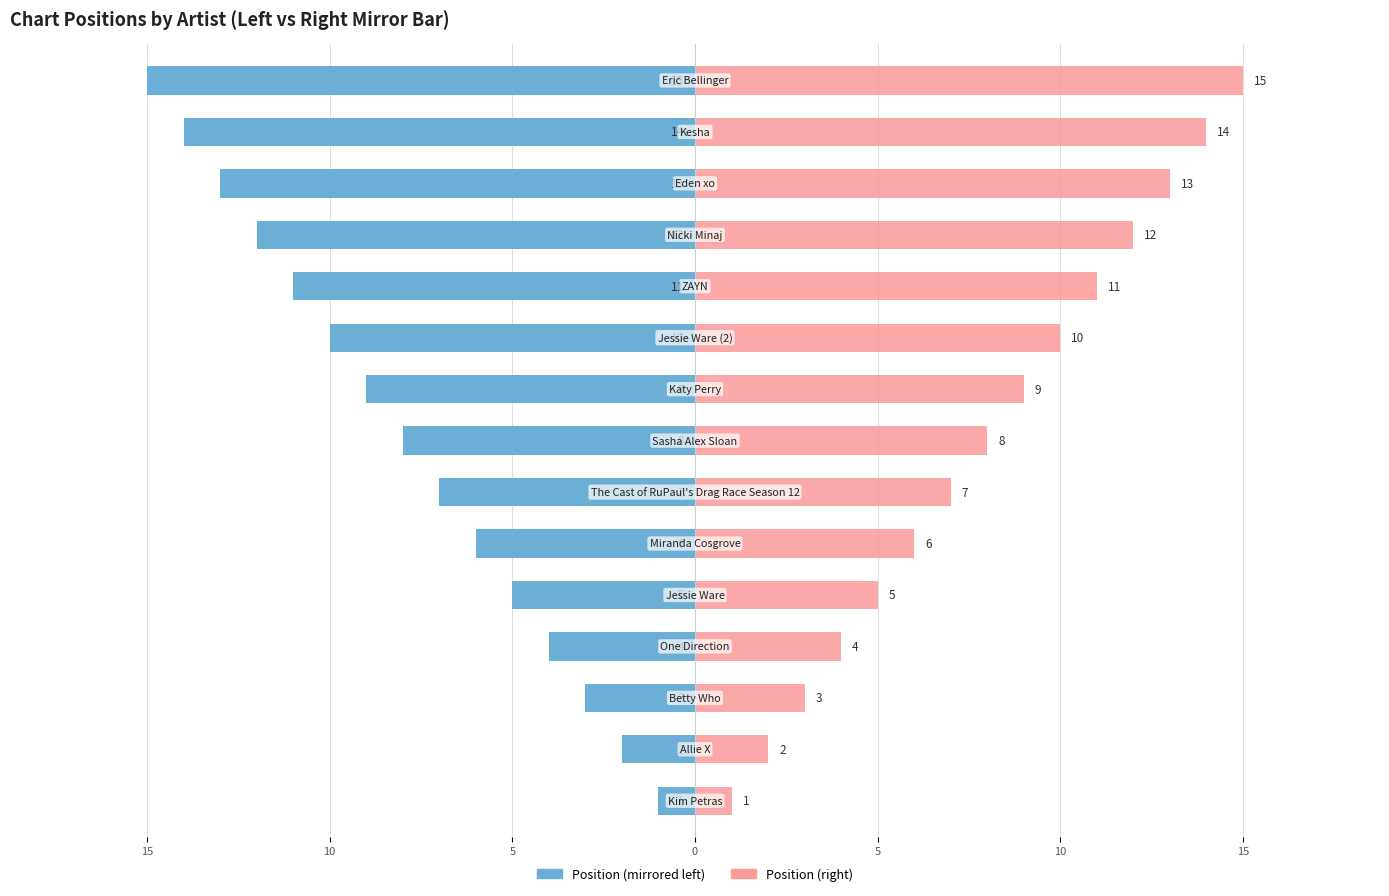

Are the bars horizontal?

Yes